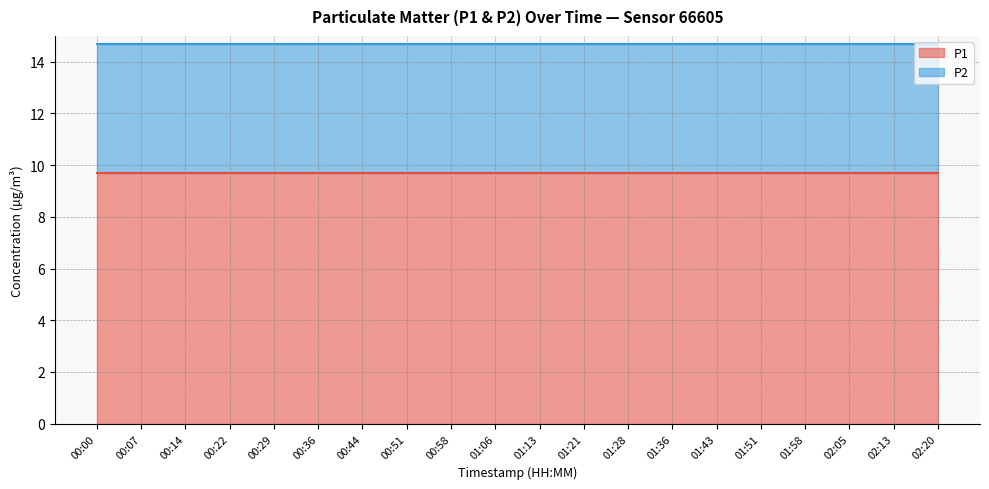

How many categories are shown in the chart?

20